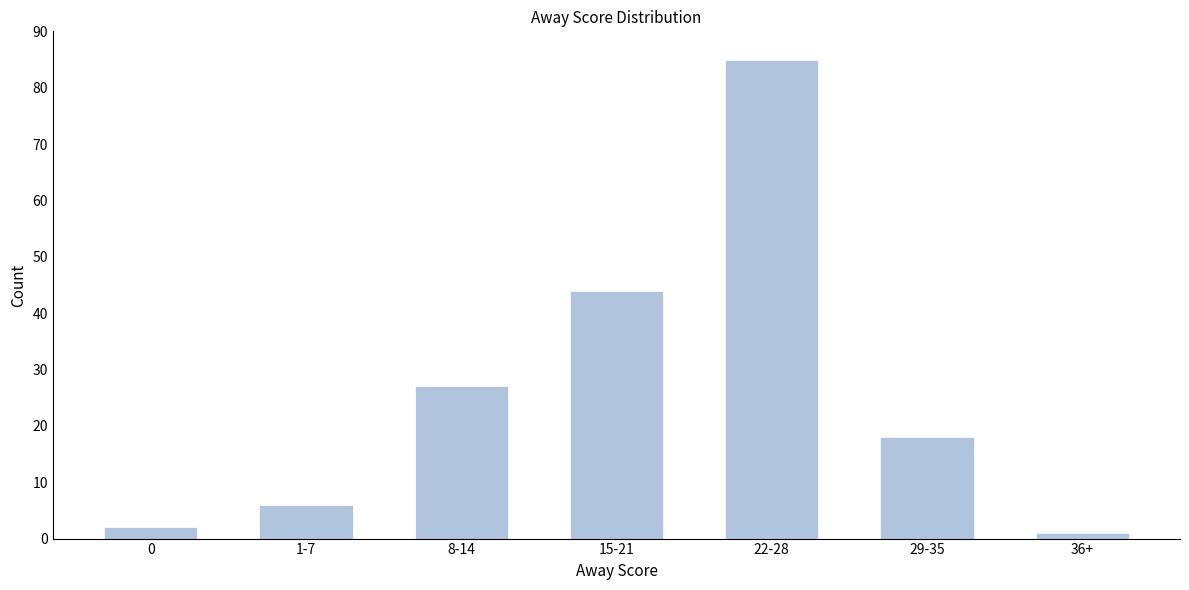

Reading left to right, list all the values displayed in this chart.

2	6	27	44	85	18	1